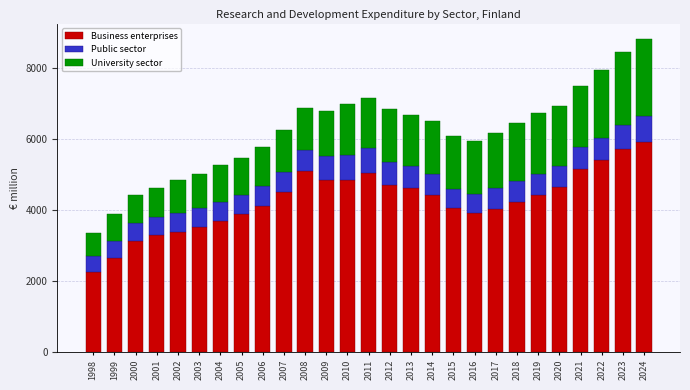

Is it true that Business enterprises equals 3876.9 at 2005?

True